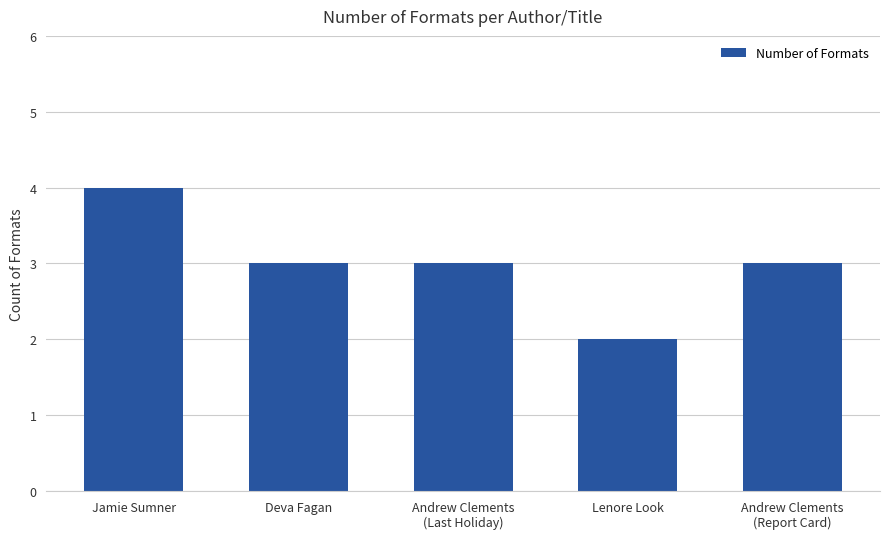

True or false: the data shows 2 at Lenore Look.

True